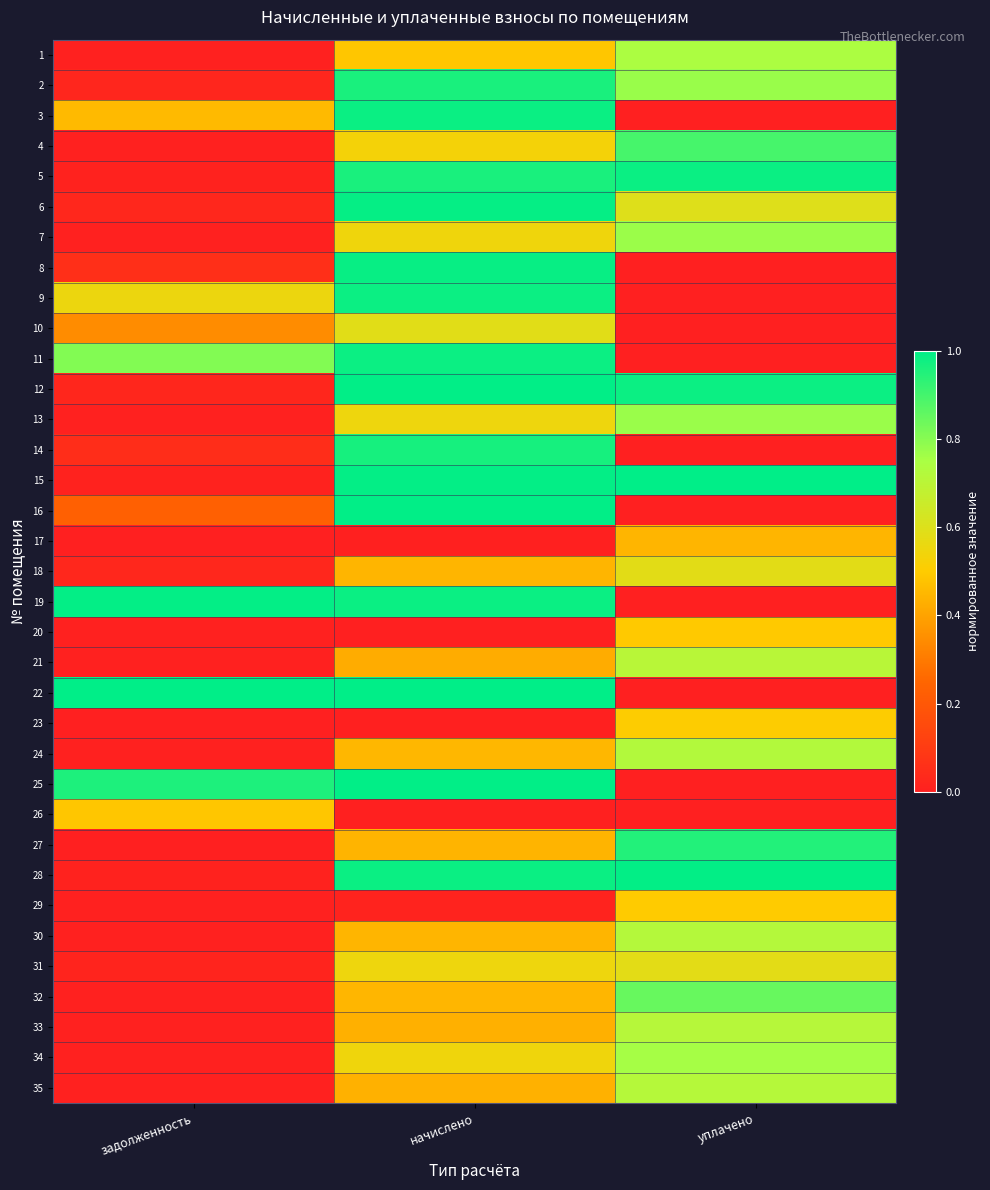

Which series has the widest spread of values?

22